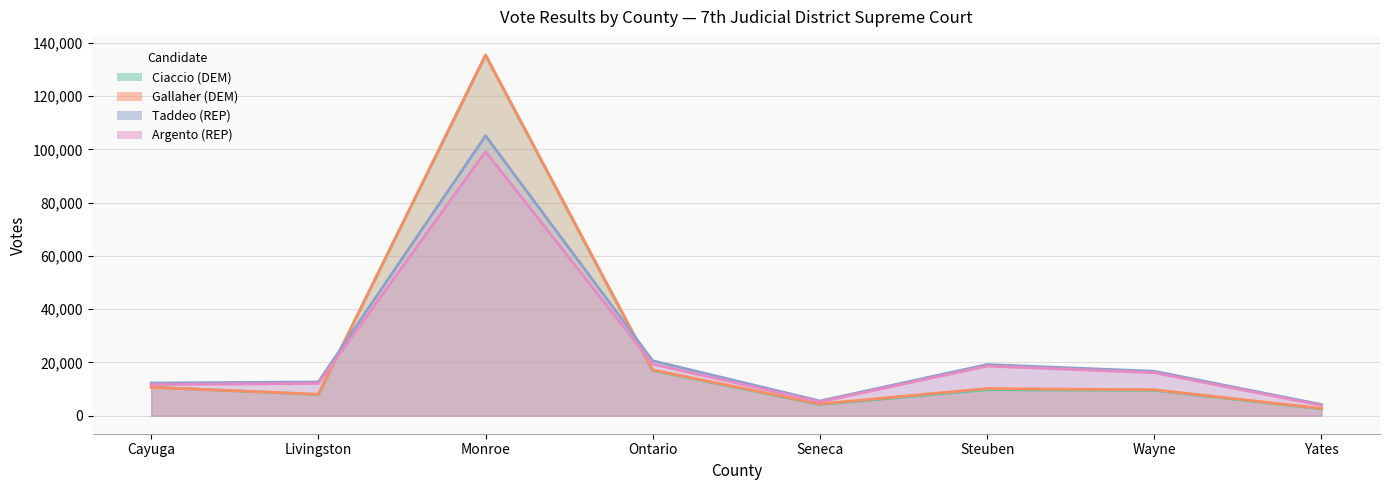

List the series in order of their peak value, lowest first.

Argento (REP), Taddeo (REP), Ciaccio (DEM), Gallaher (DEM)